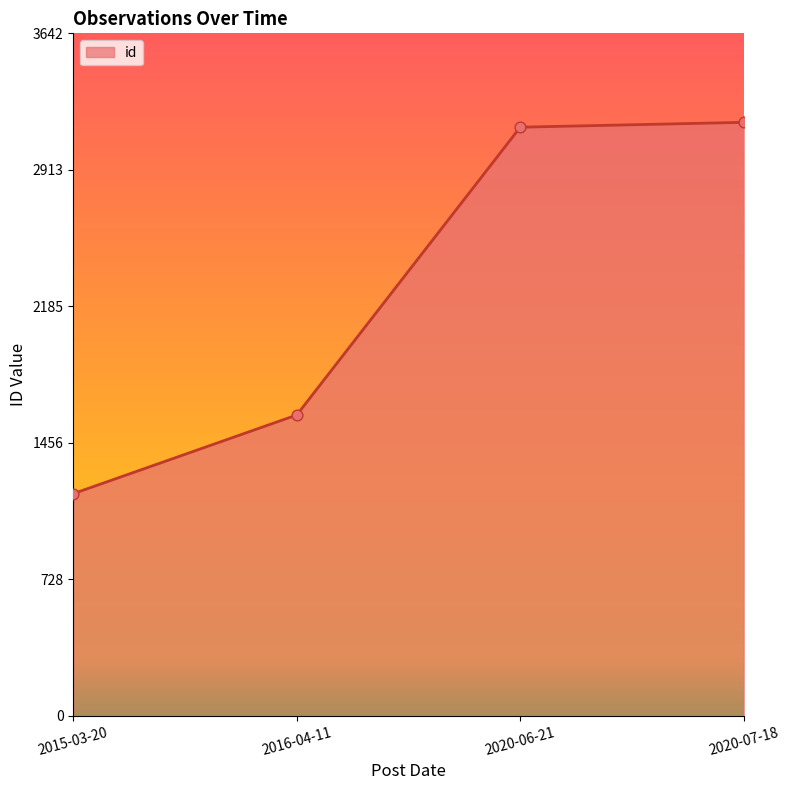

What is the change in value from 2016-04-11 to 2020-06-21?

+1536